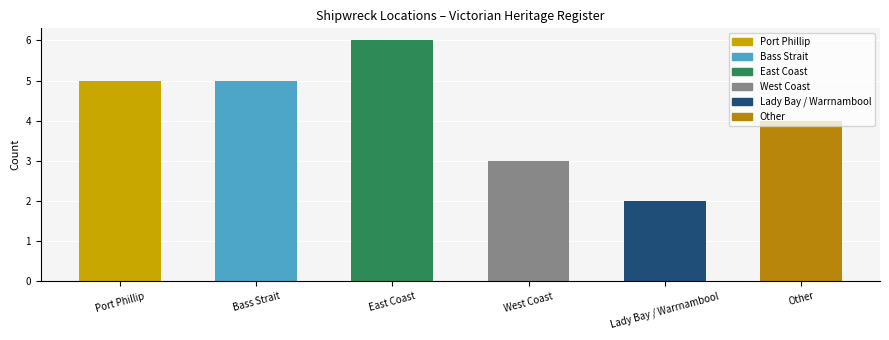

Which category has the highest value across all series?

East Coast